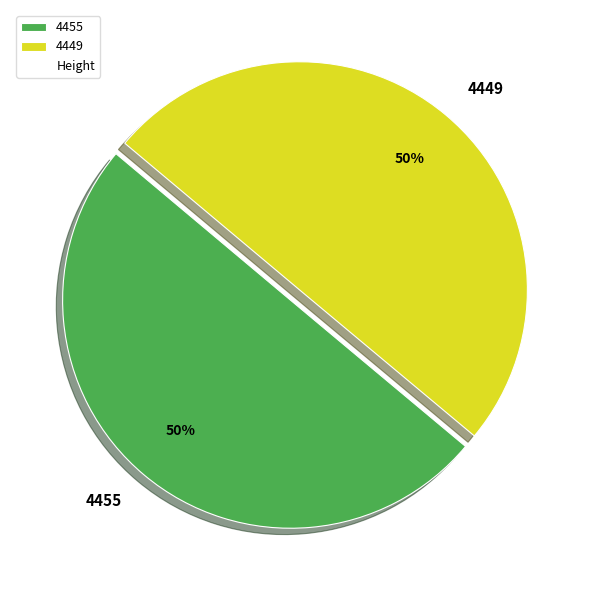

What percentage is the 4449 slice, to the nearest percent?

50%